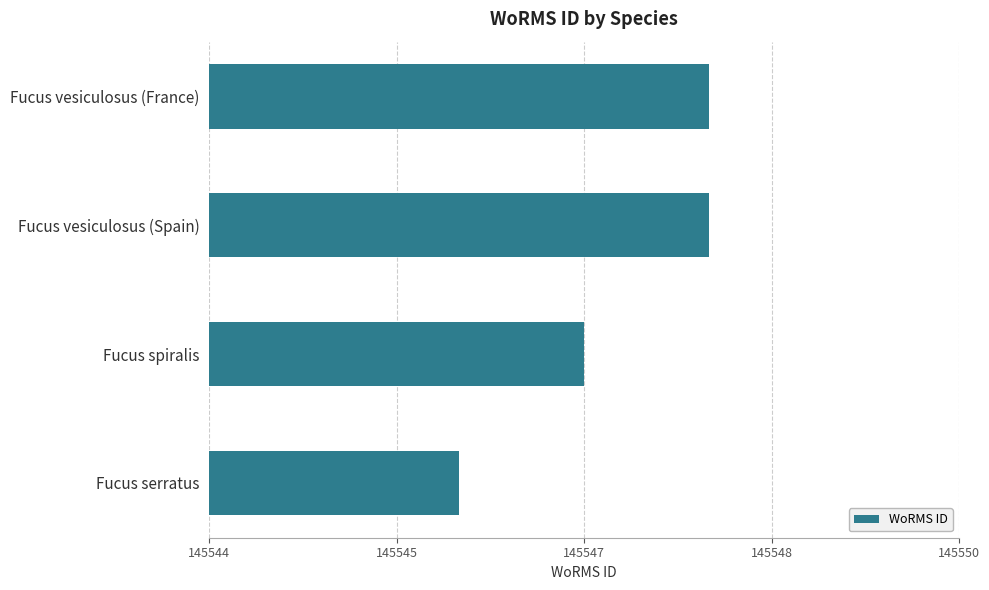

What is the average value?

145547